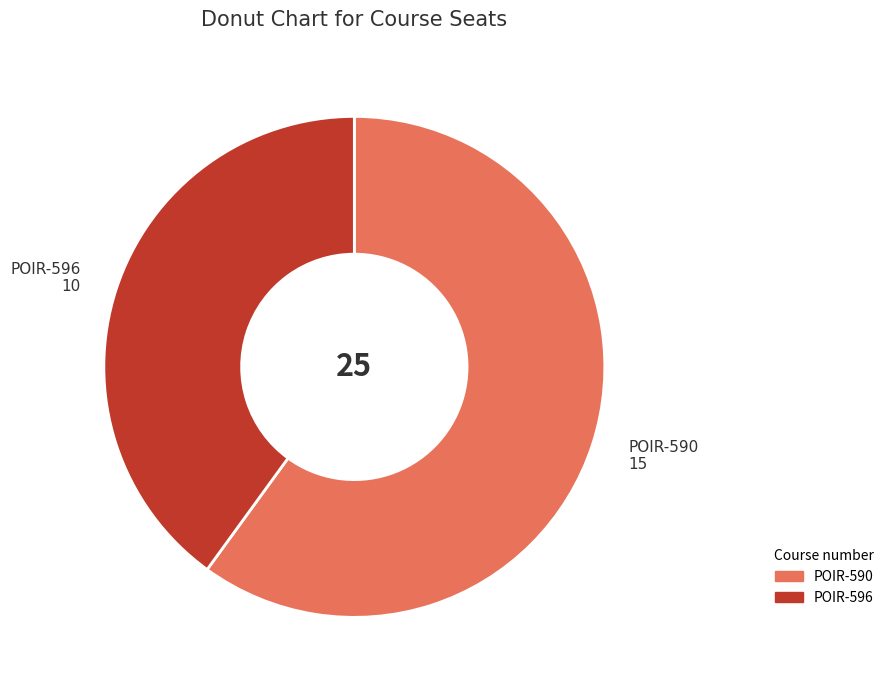

Is the sum of POIR-590 and POIR-596 greater than half?

Yes